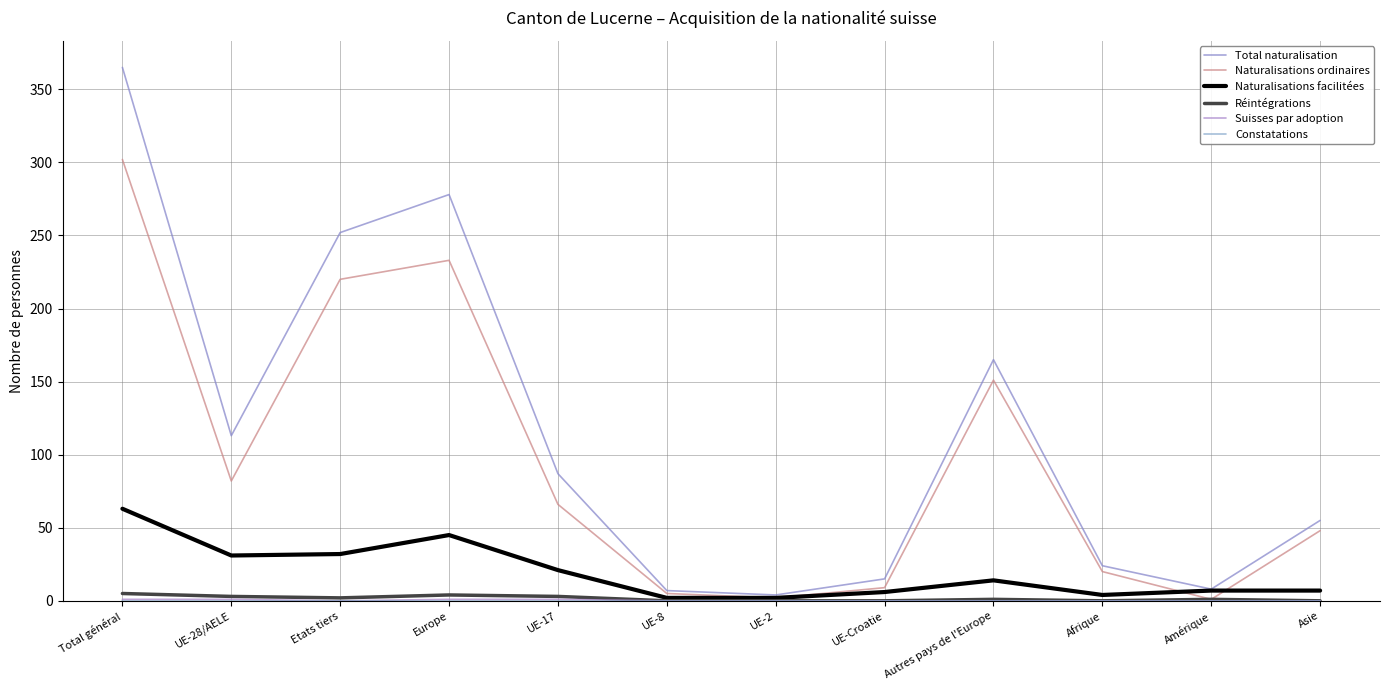

What is the difference between the maximum and minimum values in the Suisses par adoption series?

1